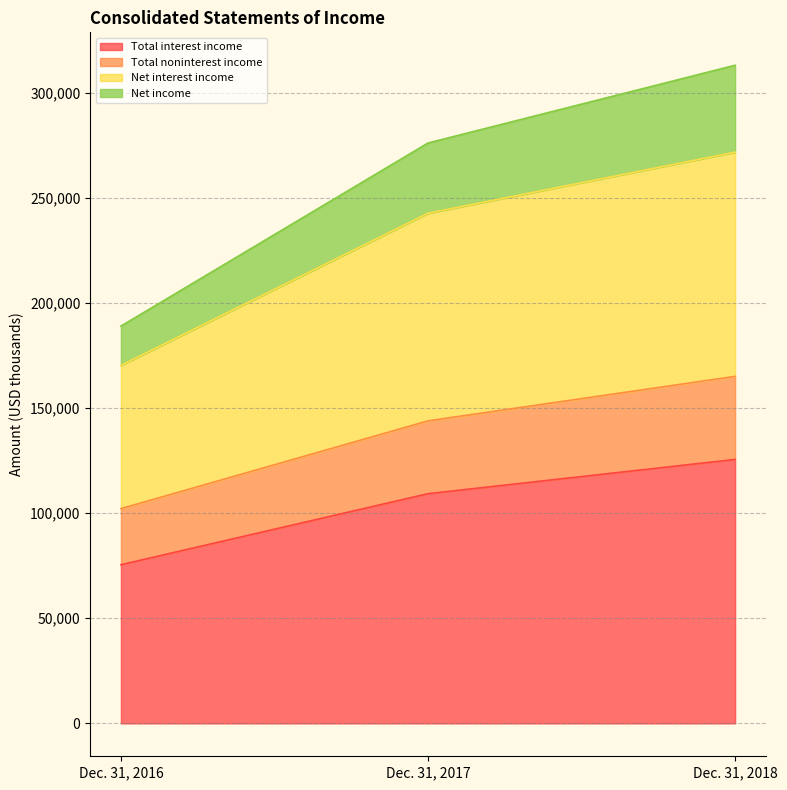

At which category does the chart reach its peak across all series?

Dec. 31, 2018